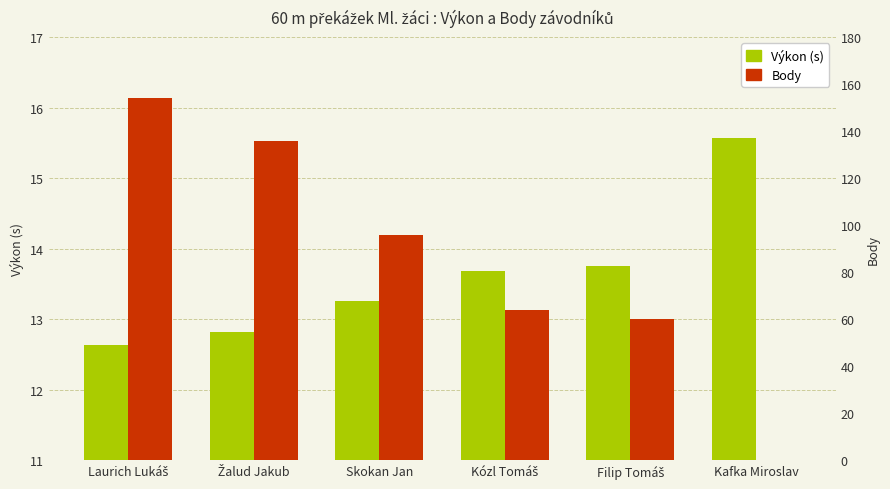

What value does the Body series have at Laurich Lukáš?

154.0